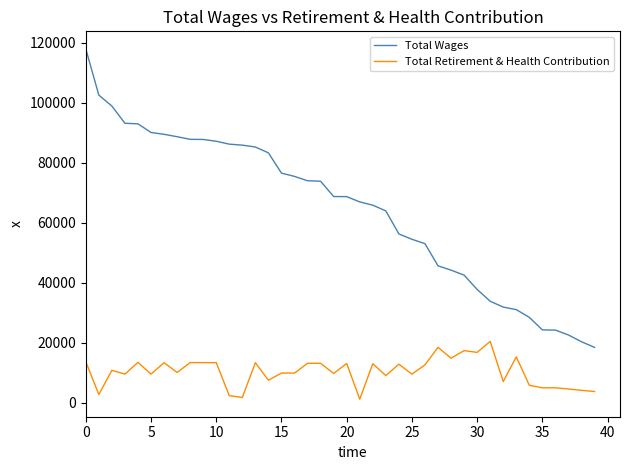

Which series has the largest total across all categories?

Total Wages